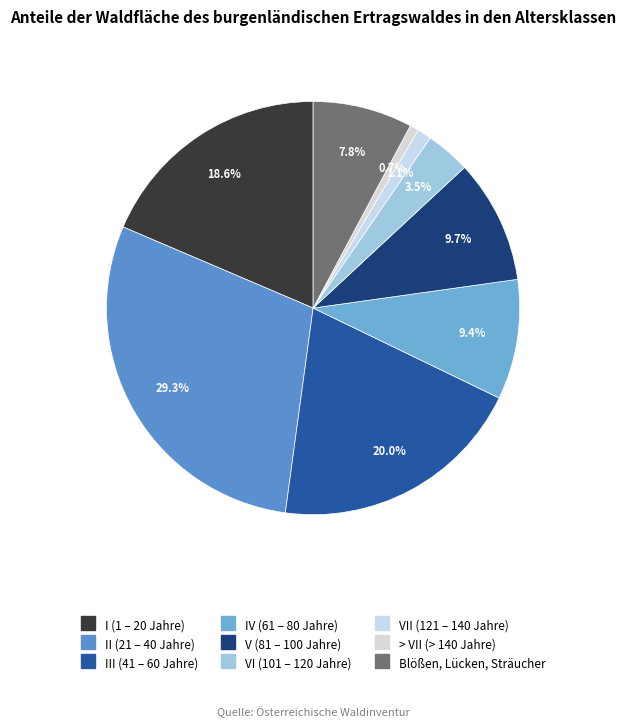

To the nearest percent, what is the difference between the II (21 – 40 Jahre) and IV (61 – 80 Jahre) slice percentages?

20%